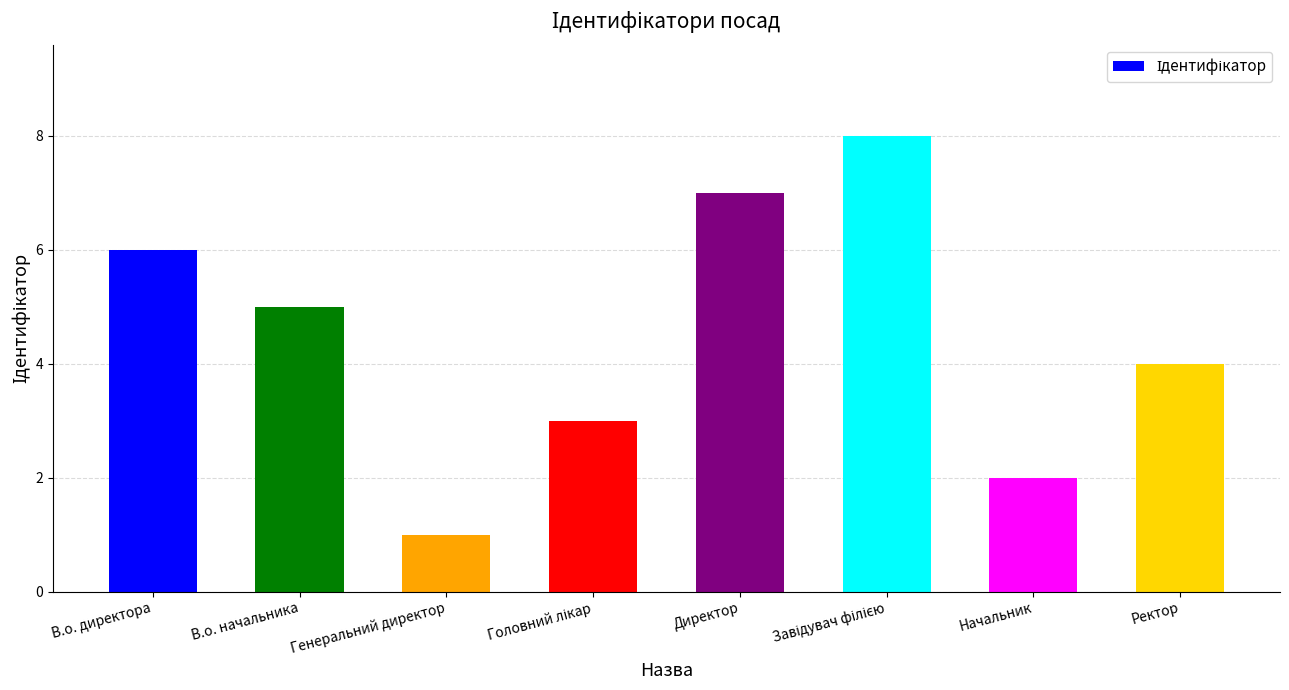

What is the value of the 5th bar from the left?

7